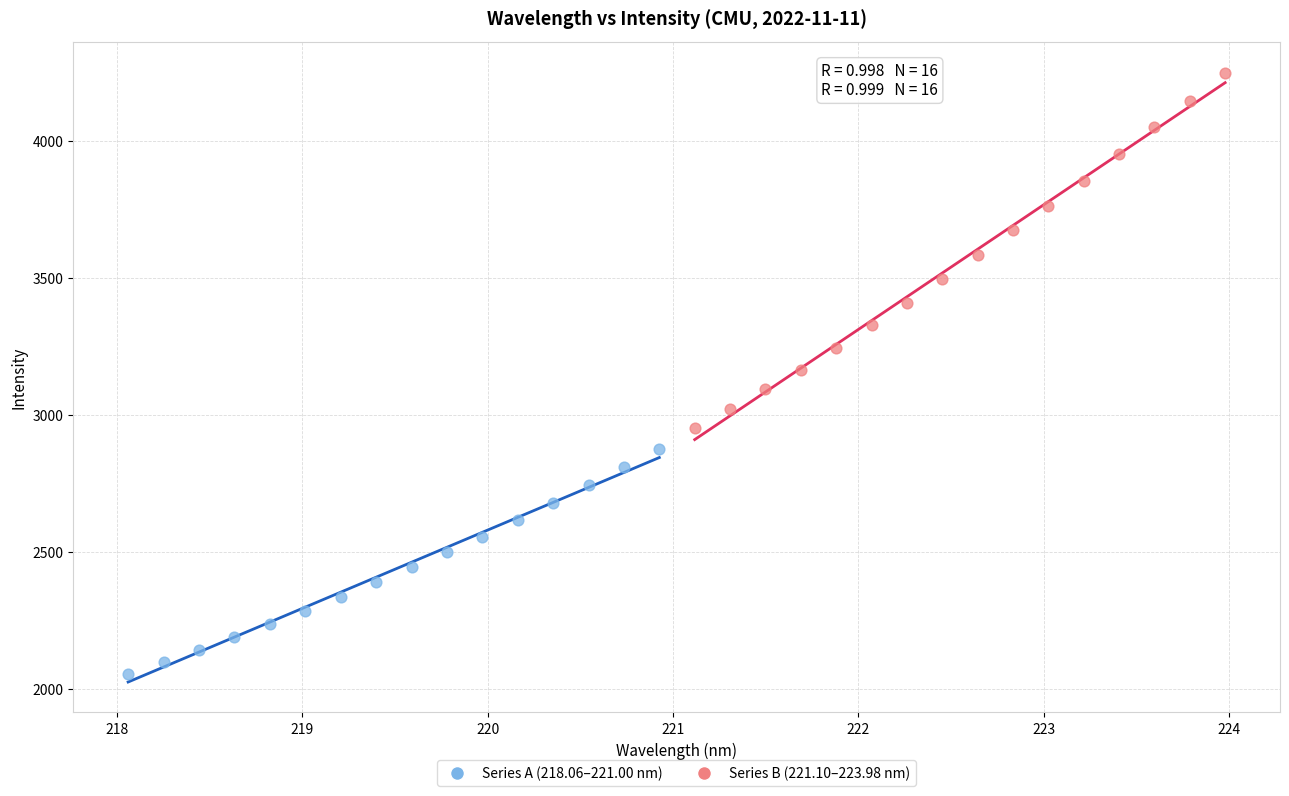

Which series contains the lowest Y value?

Series A (218.06–221.00 nm)